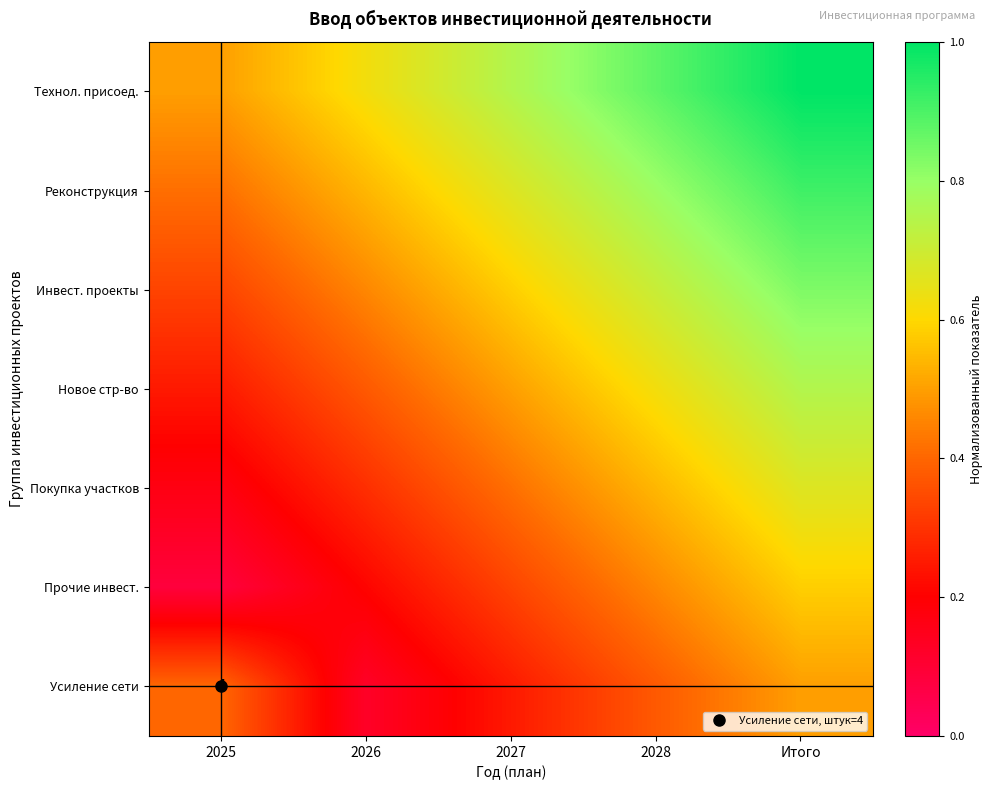

Is the value of Усиление сети at 2026 greater than the value of Технол. присоед. at Итого?

No